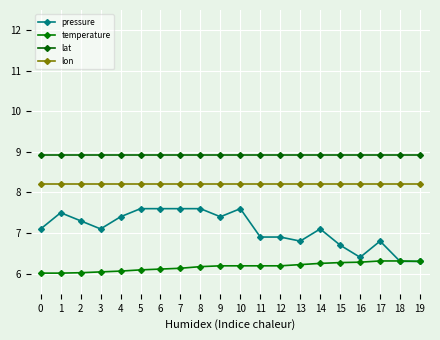

True or false: temperature has more than 0 points higher than both neighbors.

False